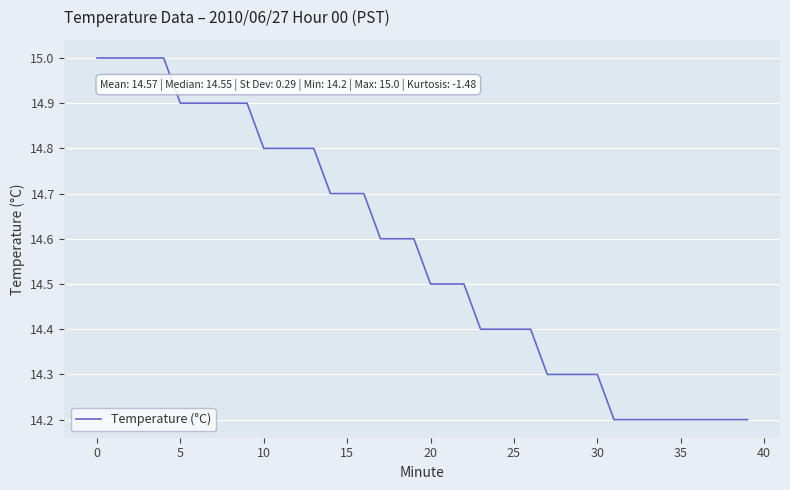

What is the sum of all values?

582.7